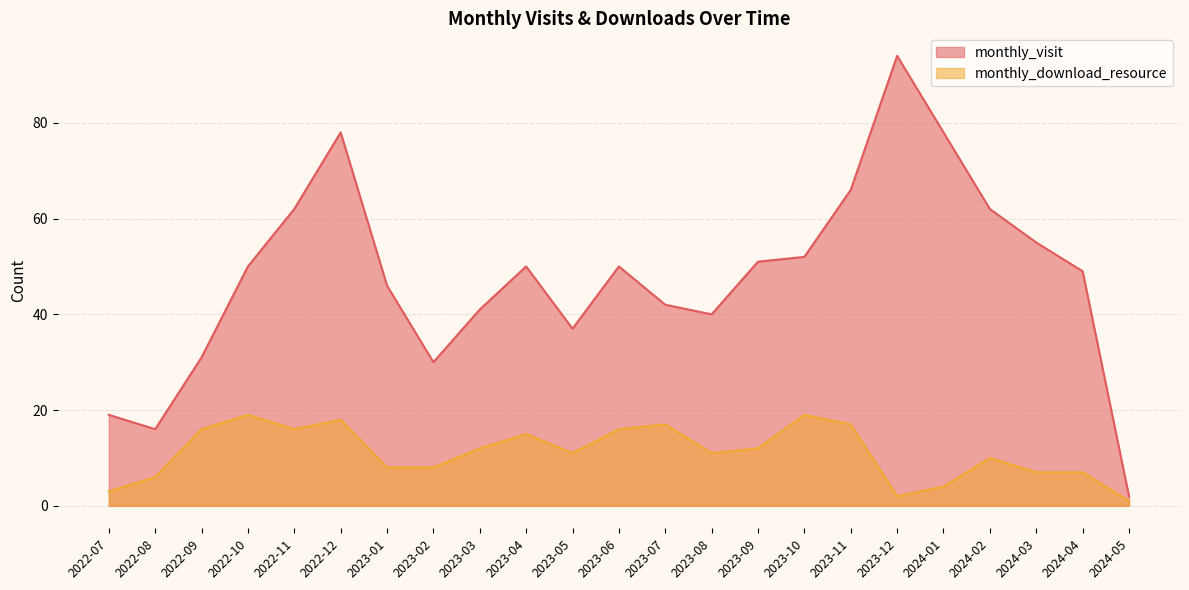

True or false: monthly_visit has more than 2 interior local peaks.

True